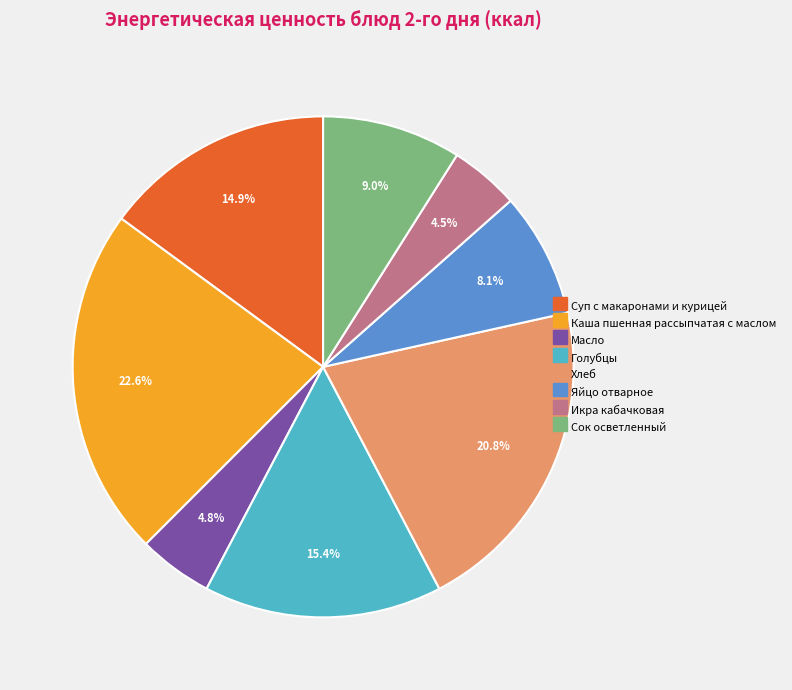

Which slice is the largest?

Каша пшенная рассыпчатая с маслом